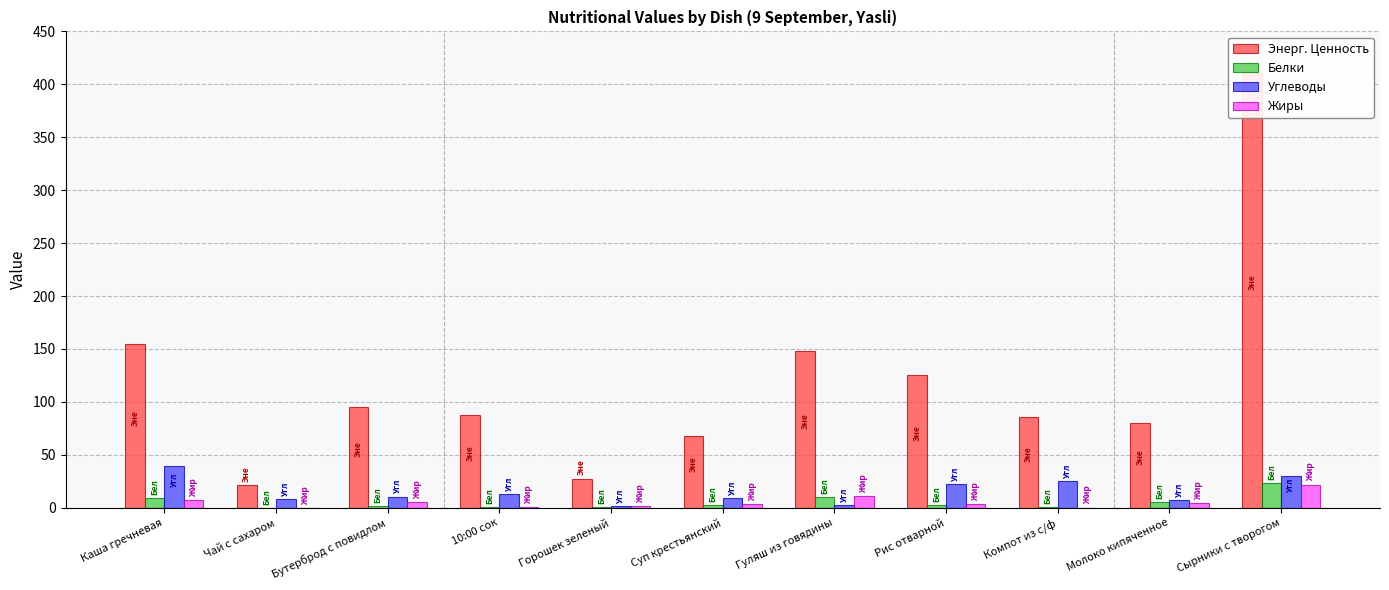

How many values in the Жиры series exceed 3?

7